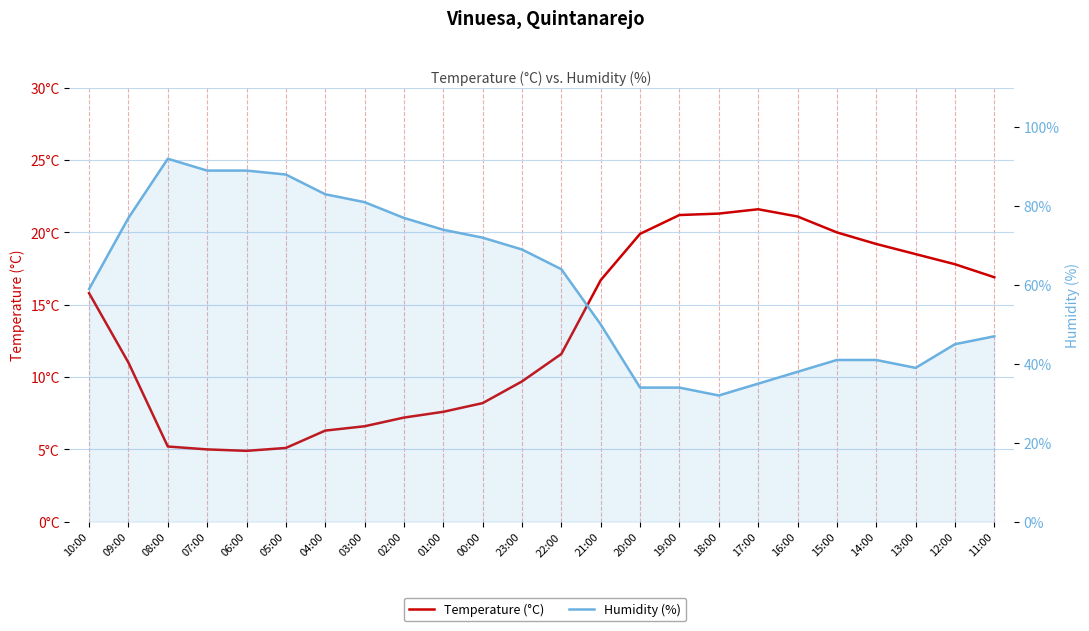

What is the sum of the Temperature (°C) values at 19:00 and 11:00?

38.1